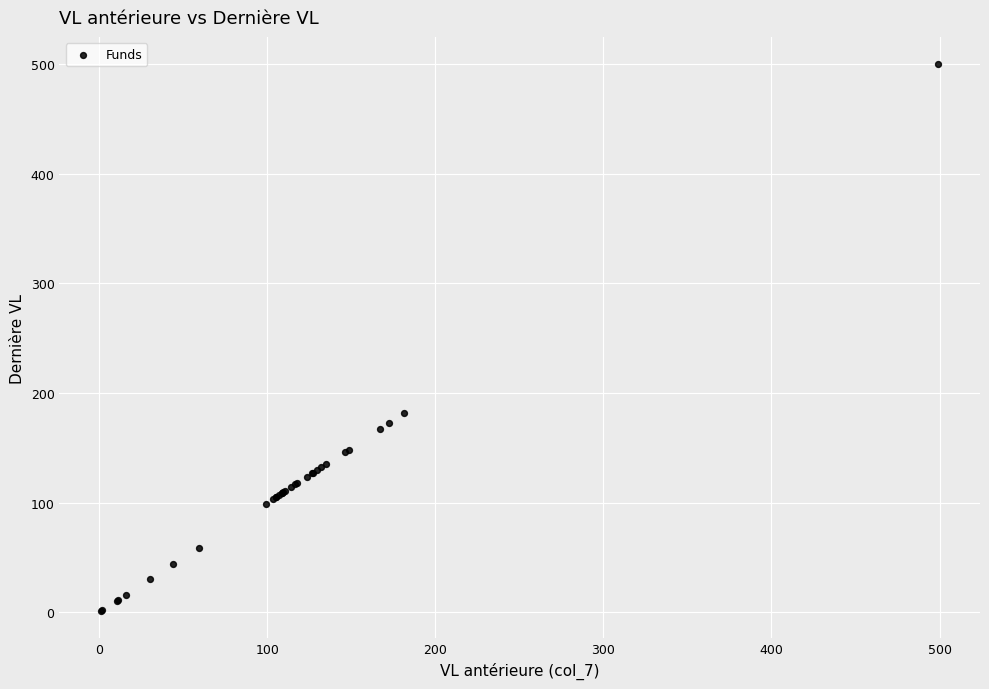

What Y value in the scatter plot is closest to 250?

181.5